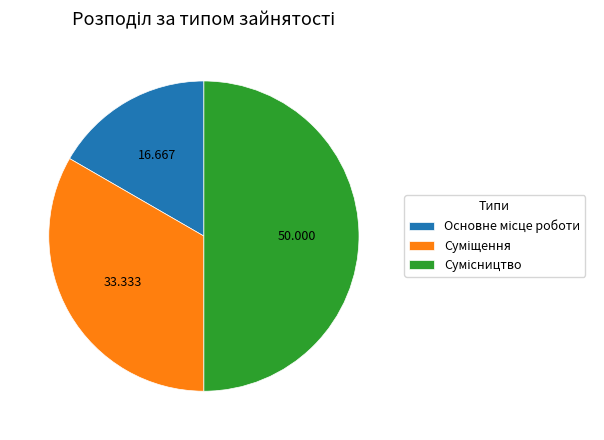

To the nearest percent, what is the difference between the Суміщення and Основне місце роботи slice percentages?

17%